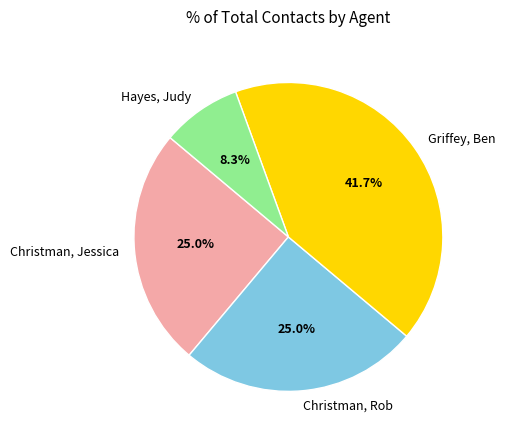

To the nearest percent, what is the difference between the largest and smallest slice percentages?

33%